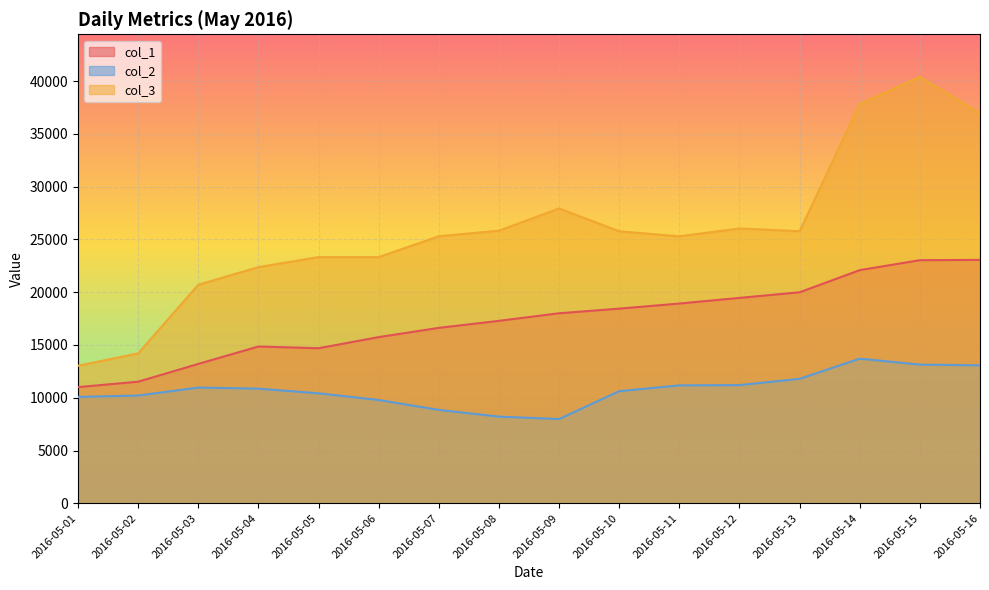

How many lines are shown in the chart?

3